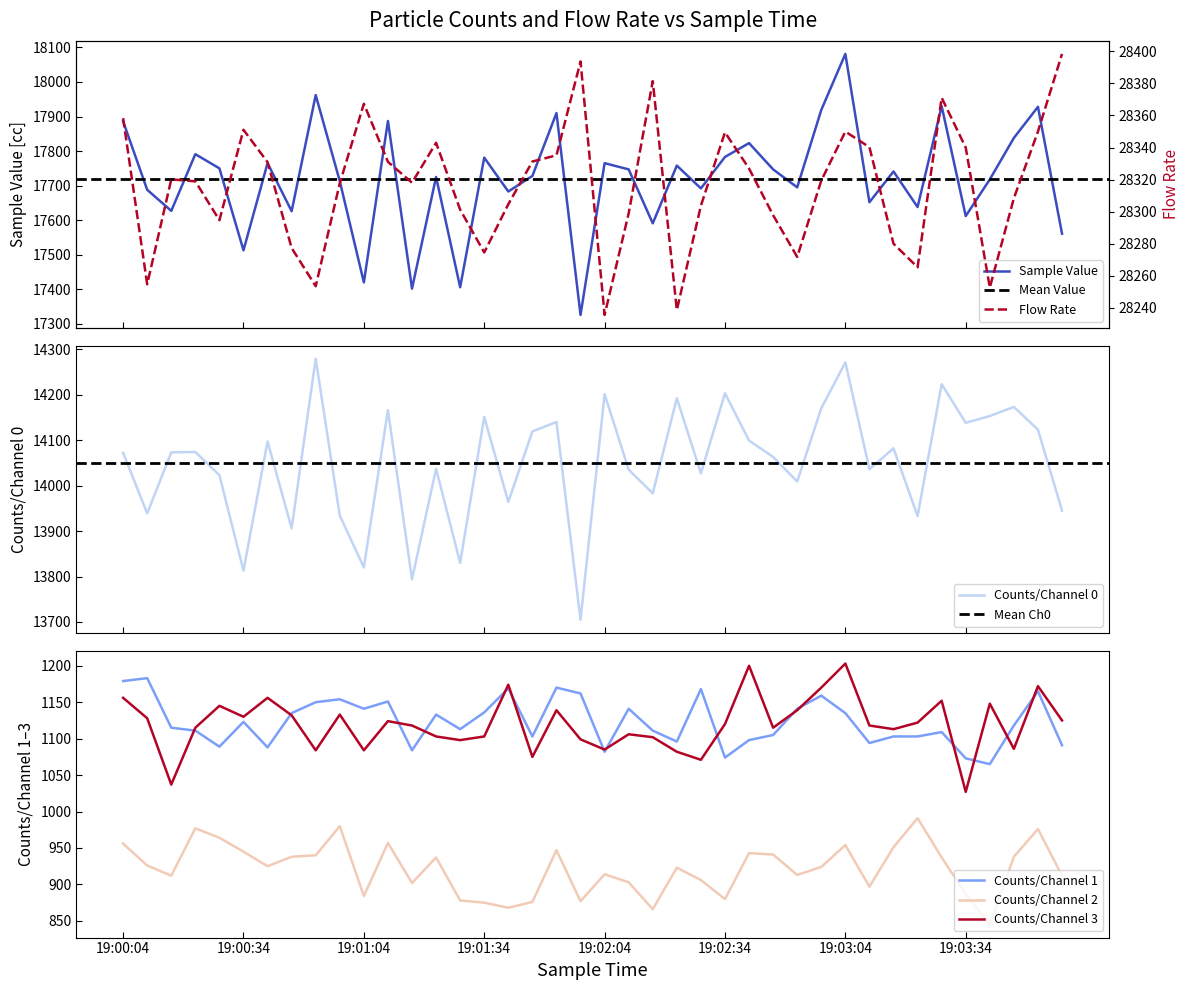

Where is the first local minimum for Counts/Channel 3?

19:00:16